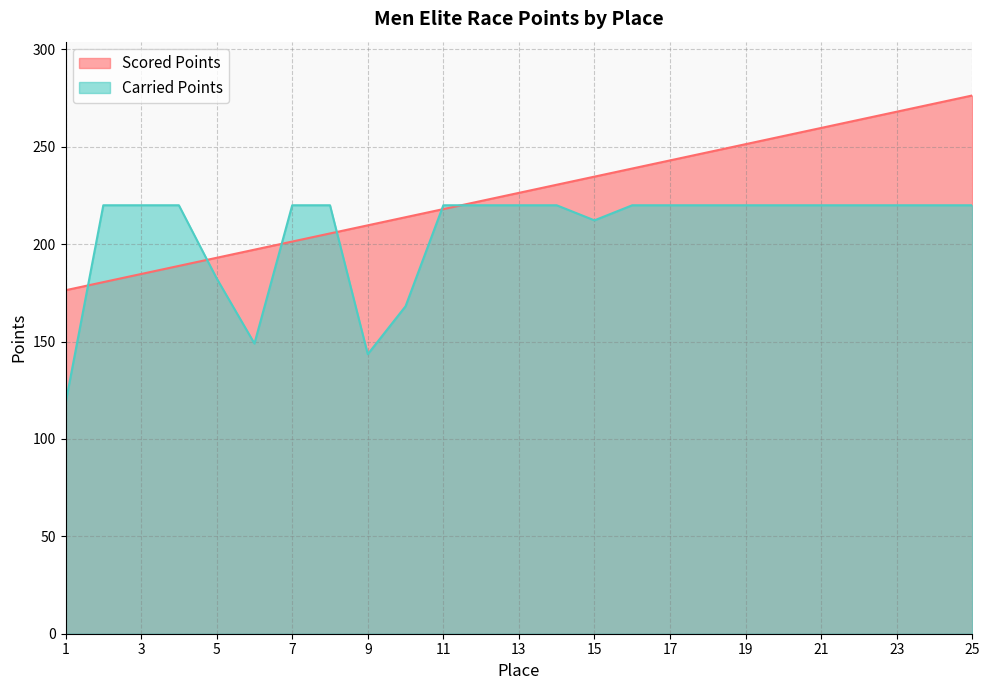

What is the average value of the Carried Points series?

206.1